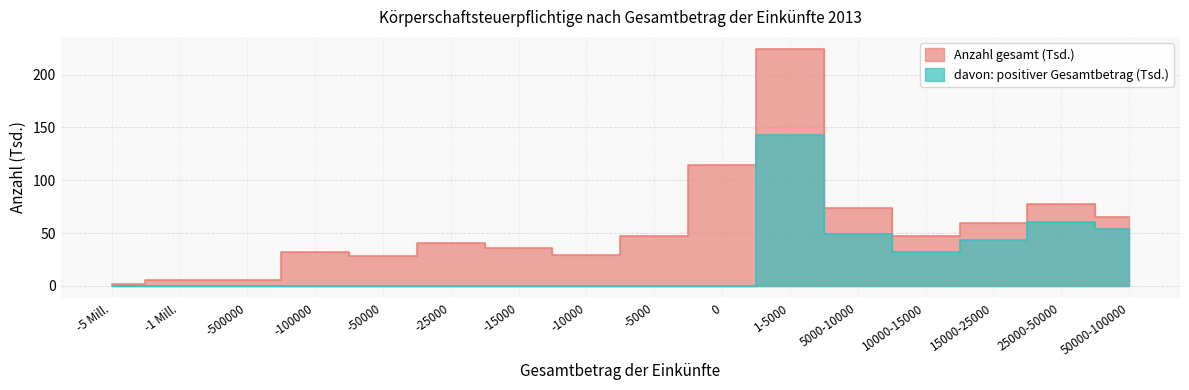

At -15000, list the series in order from largest to smallest.

Anzahl gesamt, Anzahl (positiv)